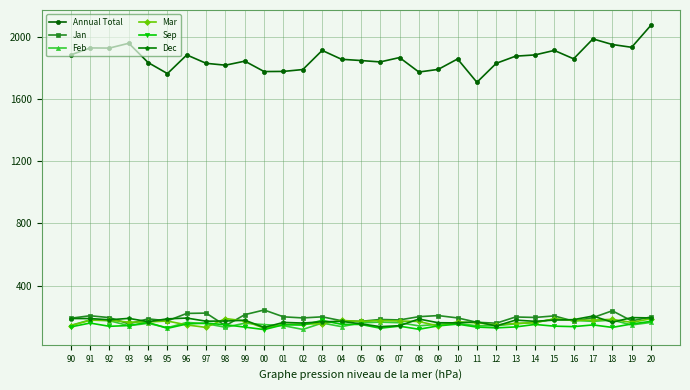

True or false: Annual Total has a value of 3038 at 03.

False